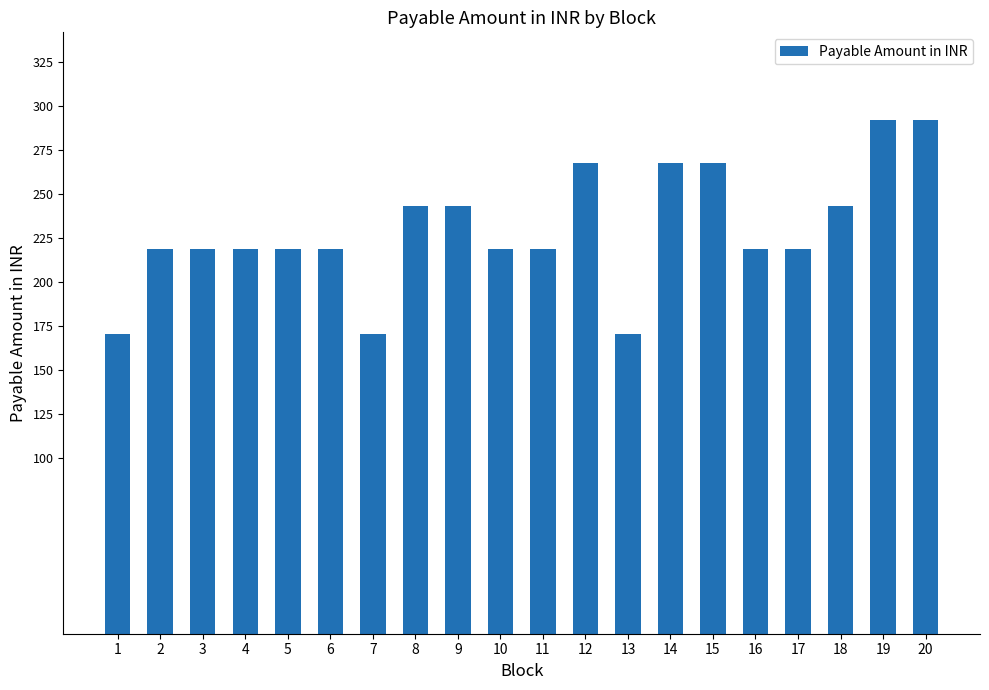

The chart shows a value of 170.1 at 7. True or false?

True